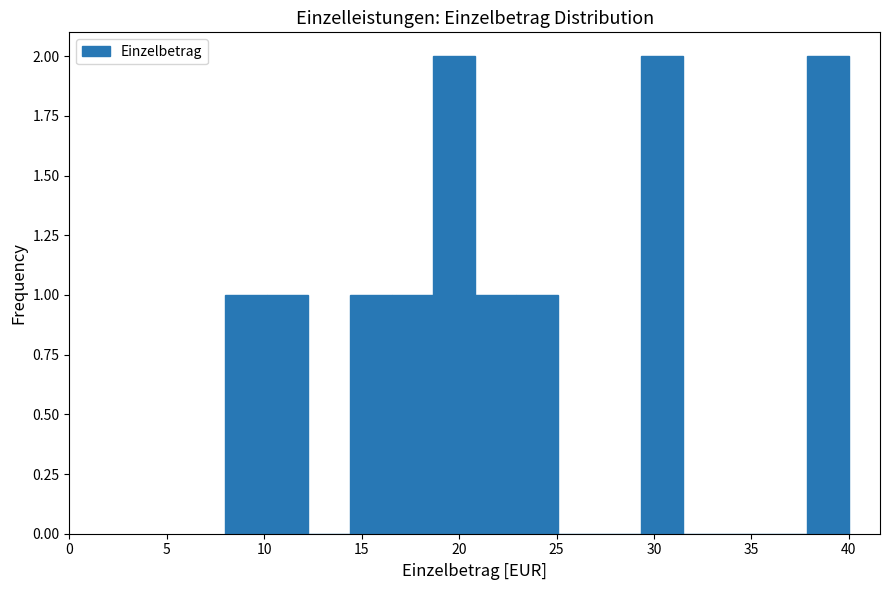

Reading left to right, list every bar in this chart as the range it spans on the x-axis followed by its height. Neither the bar edges nor the heights are printed on the chart, so give them approximately, as read against the axes.

8.0 to 10.0: 1
10.0 to 12.5: 1
12.5 to 14.5: 0
14.5 to 16.5: 1
16.5 to 18.5: 1
18.5 to 21.0: 2
21.0 to 23.0: 1
23.0 to 25.0: 1
25.0 to 27.0: 0
27.0 to 29.5: 0
29.5 to 31.5: 2
31.5 to 33.5: 0
33.5 to 35.5: 0
35.5 to 38.0: 0
38.0 to 40.0: 2